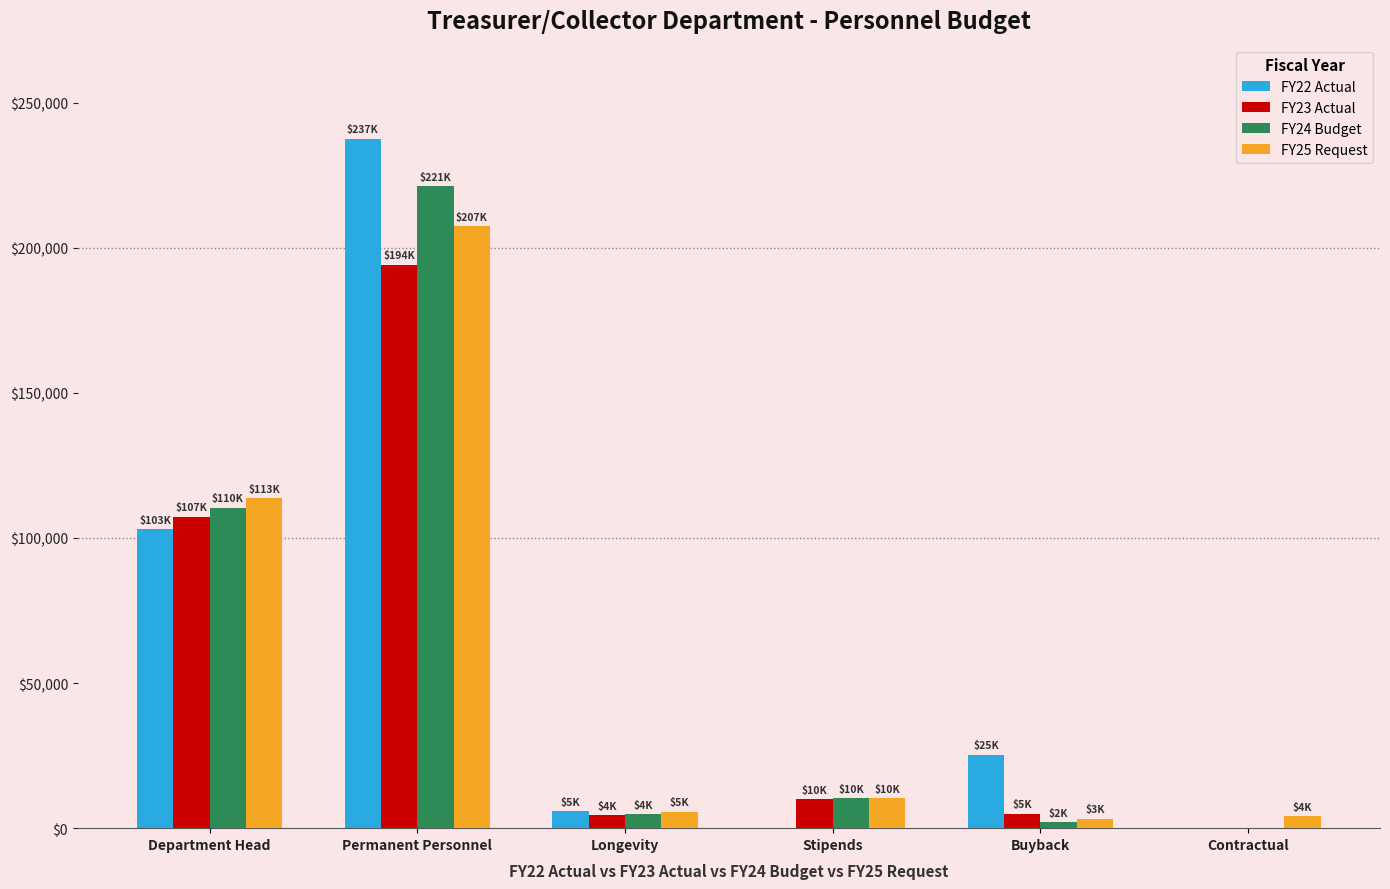

True or false: FY23 Actual has a value of 10000 at Stipends.

True